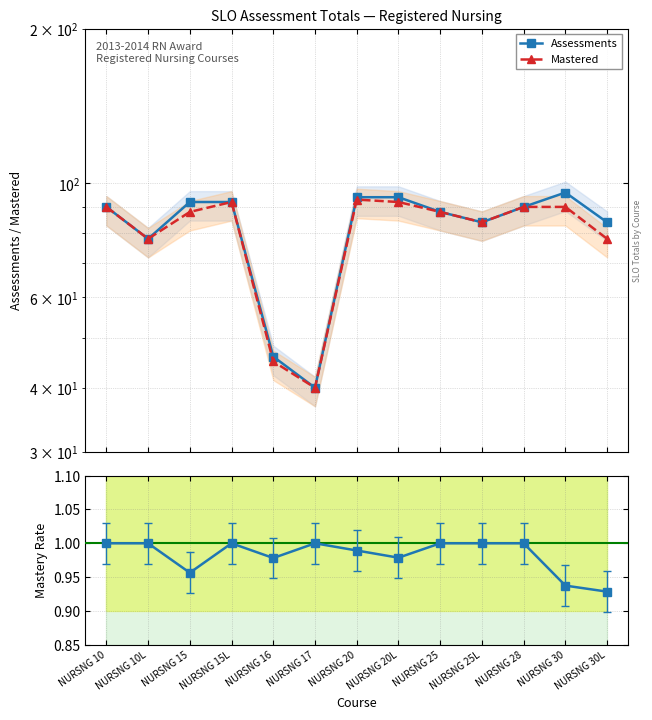

List the labels in order of Mastery Rate value, smallest first.

NURSNG 30L, NURSNG 30, NURSNG 15, NURSNG 16, NURSNG 20L, NURSNG 20, NURSNG 10, NURSNG 10L, NURSNG 15L, NURSNG 17, NURSNG 25, NURSNG 25L, NURSNG 28